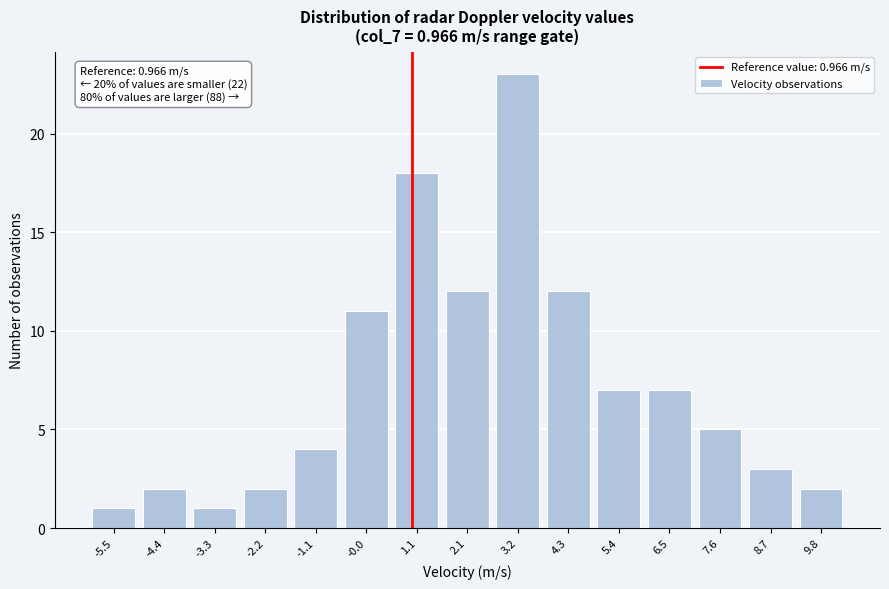

Which range on the x-axis has the tallest bar?

2.6 to 3.8